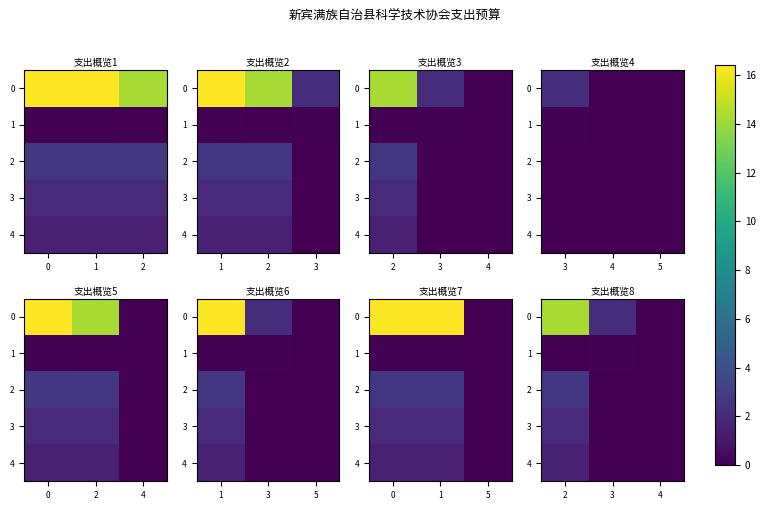

How many data points in 0 are less than 2?

1